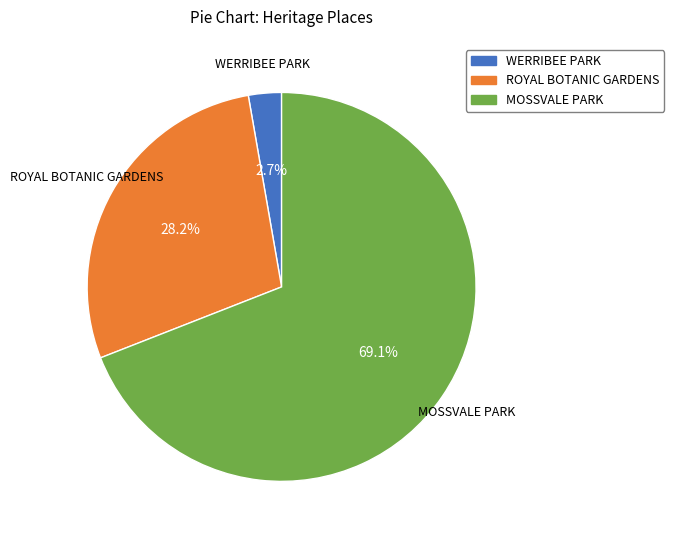

How many segments does this pie chart have?

3